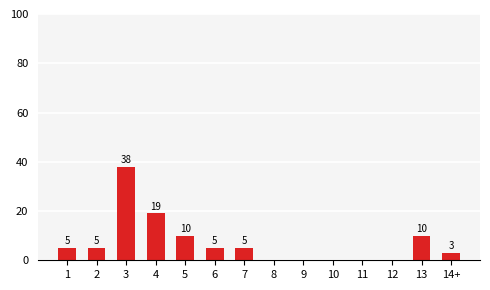

Approximately how many times larger is the value at 6 compared to 7?

1.0